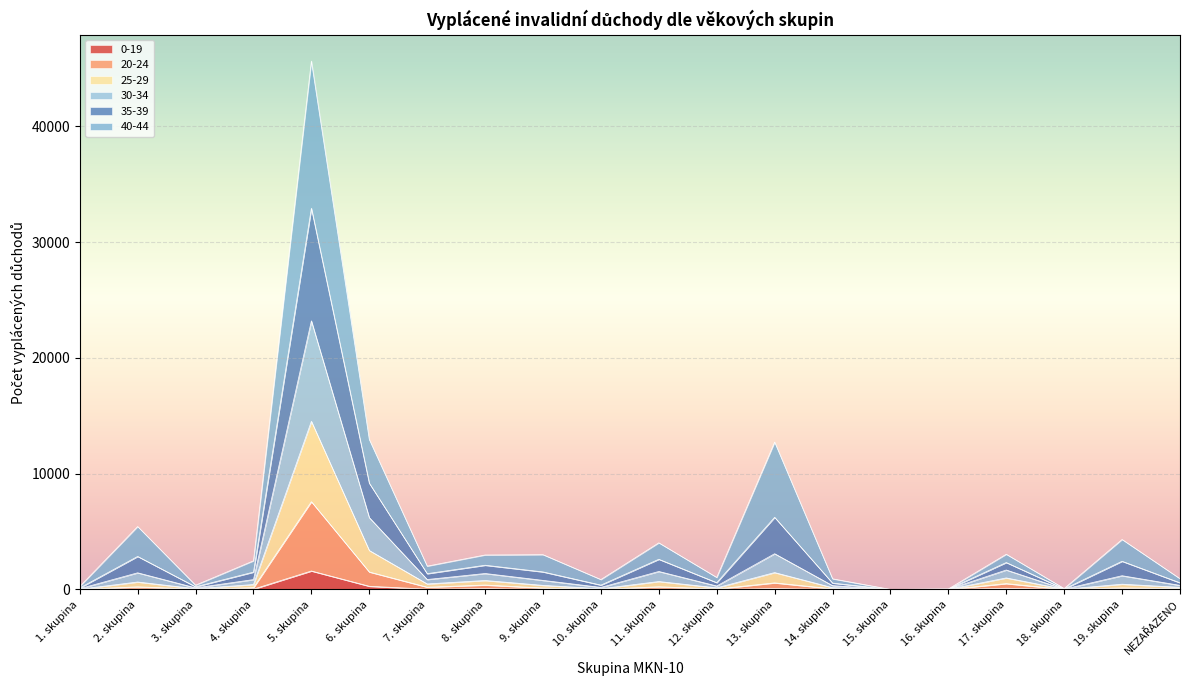

At which category is the sum across all series the highest?

5. skupina